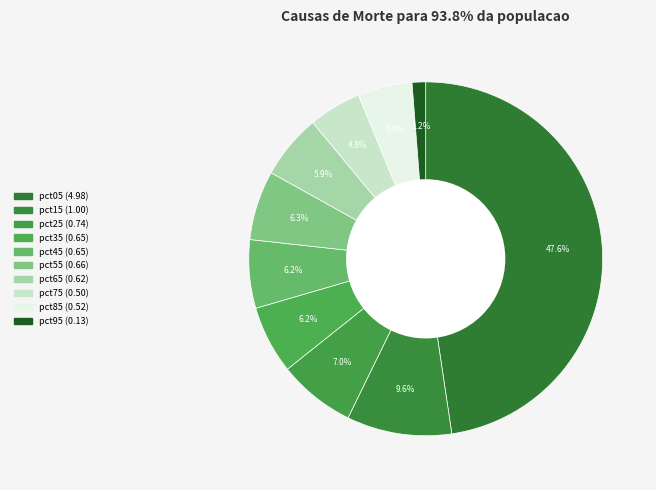

Count the number of slices in the pie.

10